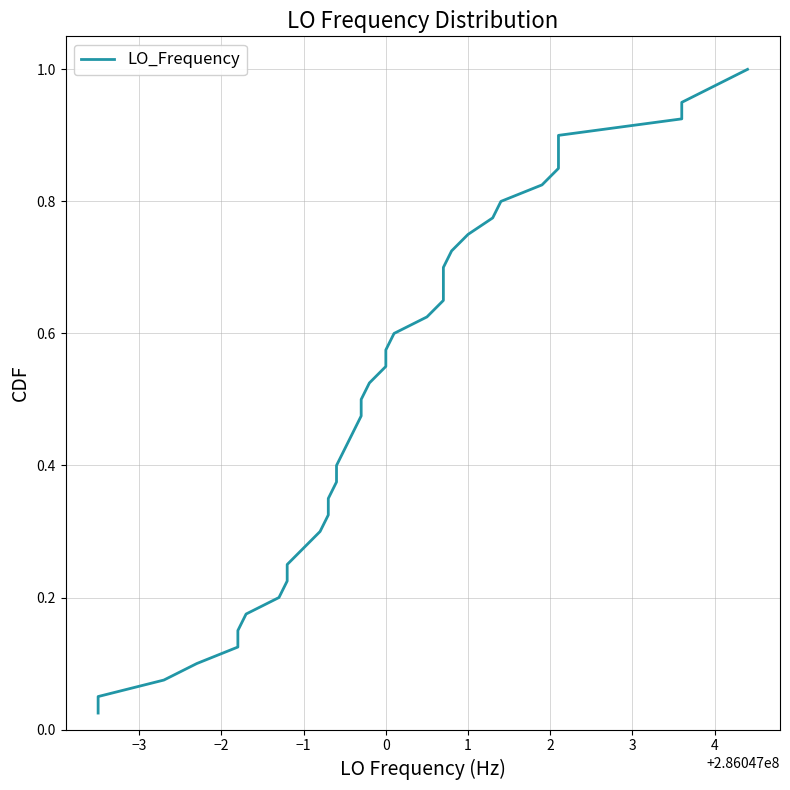

True or false: the data has more than 2 interior local peaks.

False